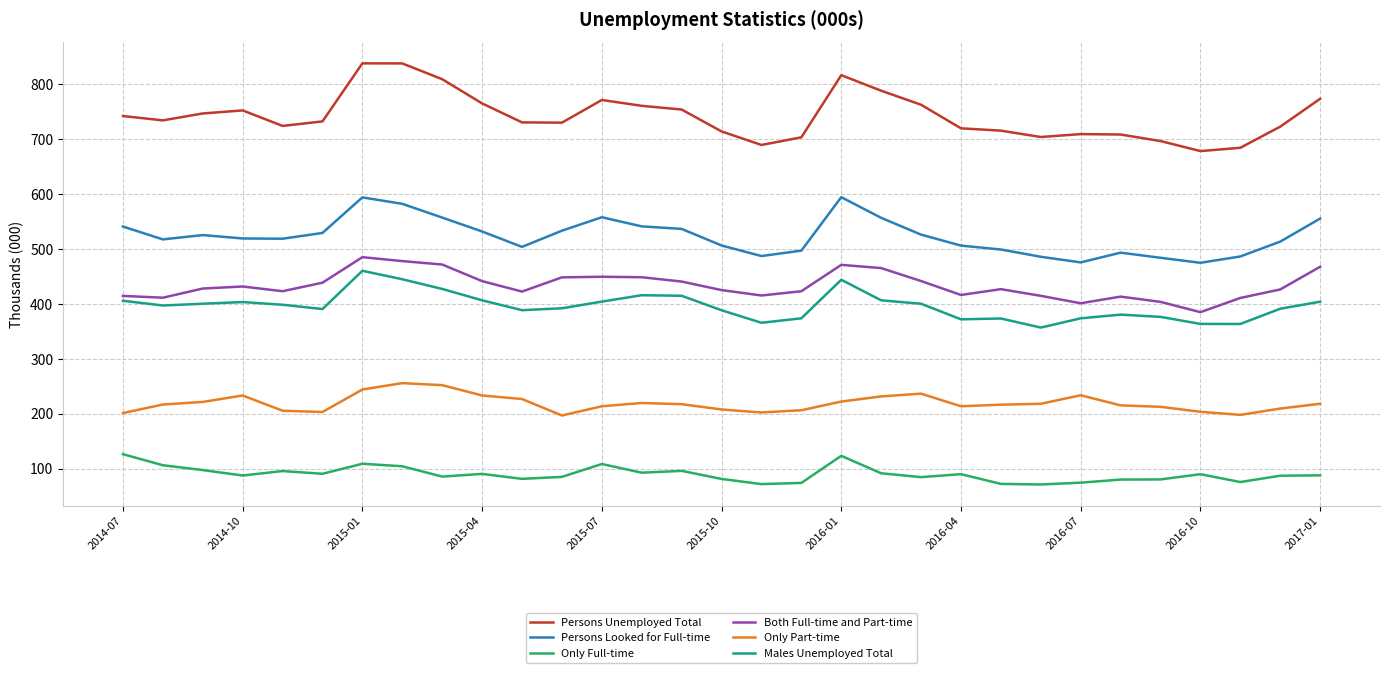

What is the difference between the maximum and minimum values in the Only Part-time series?

58.9